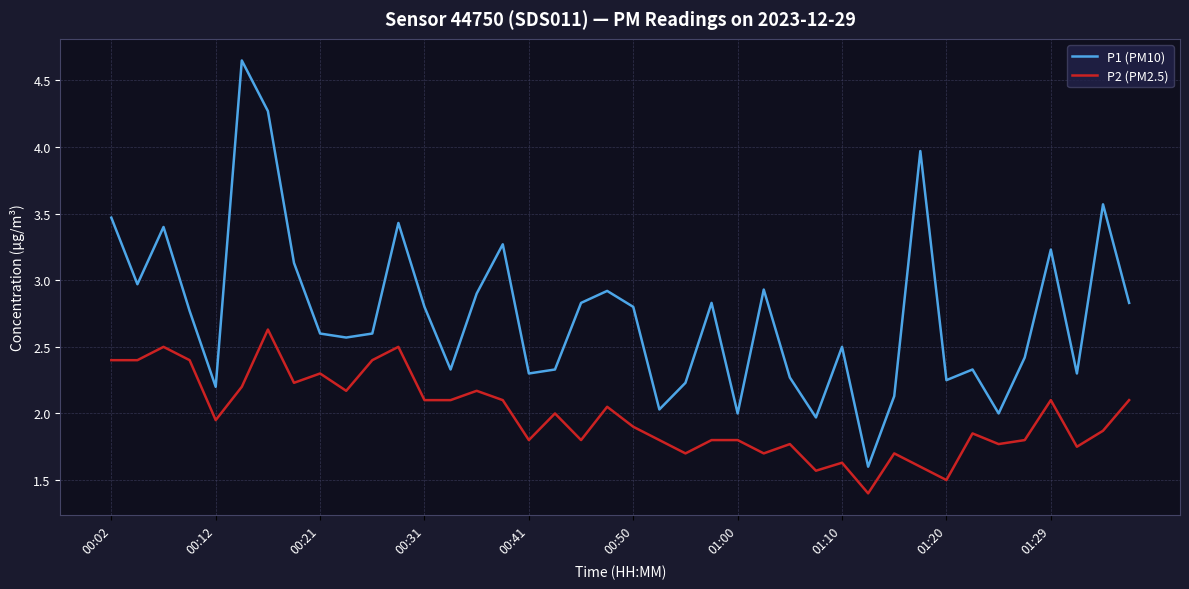

Rank the series by their maximum value, from lowest to highest.

P2 (PM2.5), P1 (PM10)